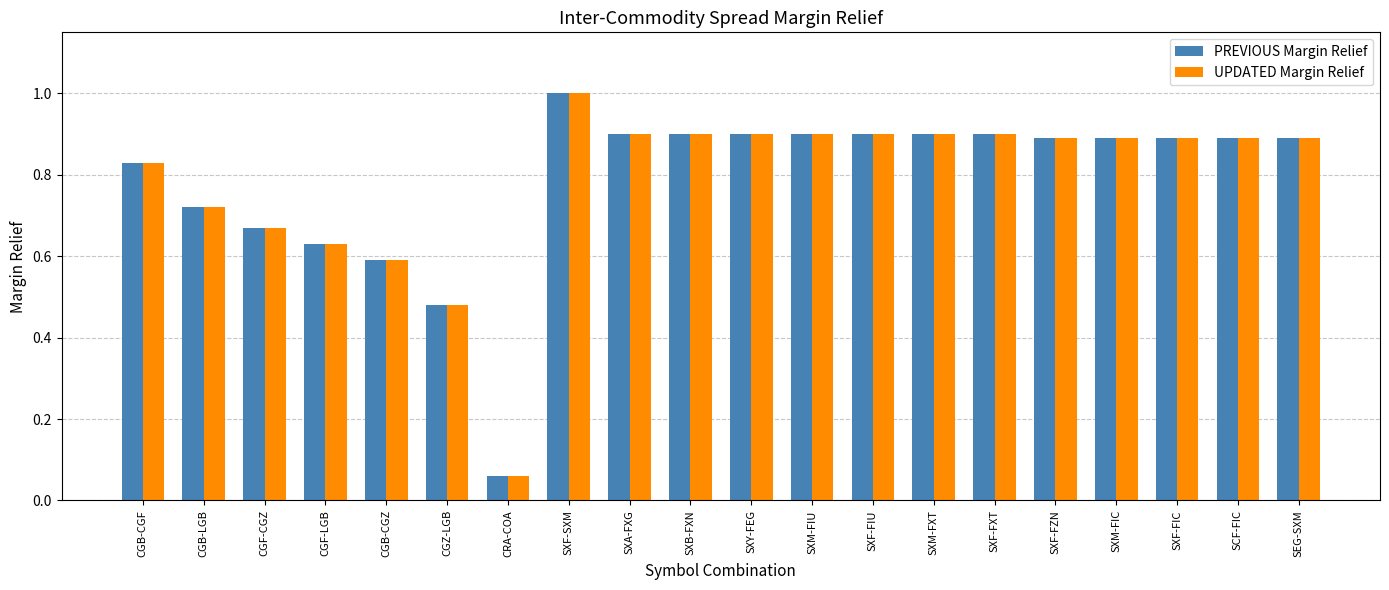

What is the total value across all series at SXF-SXM?

2.0